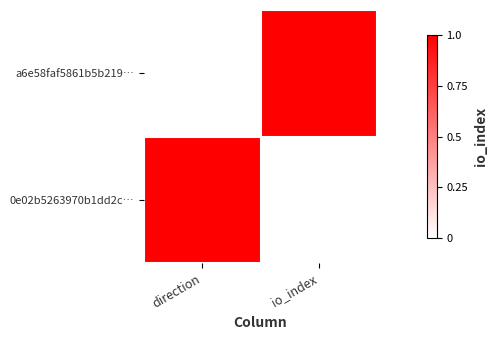

Which has a higher value, direction or io_index?

io_index